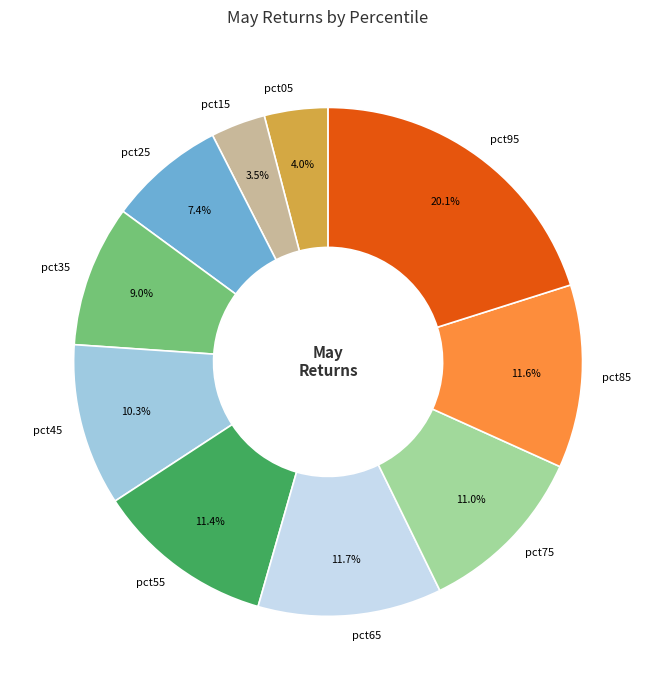

How many segments does this pie chart have?

10